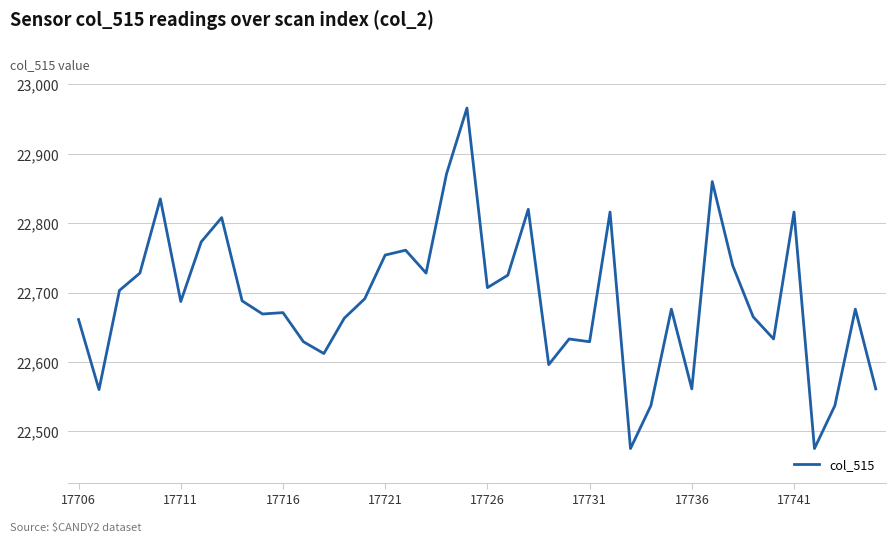

What is the difference between the maximum and minimum values?

491